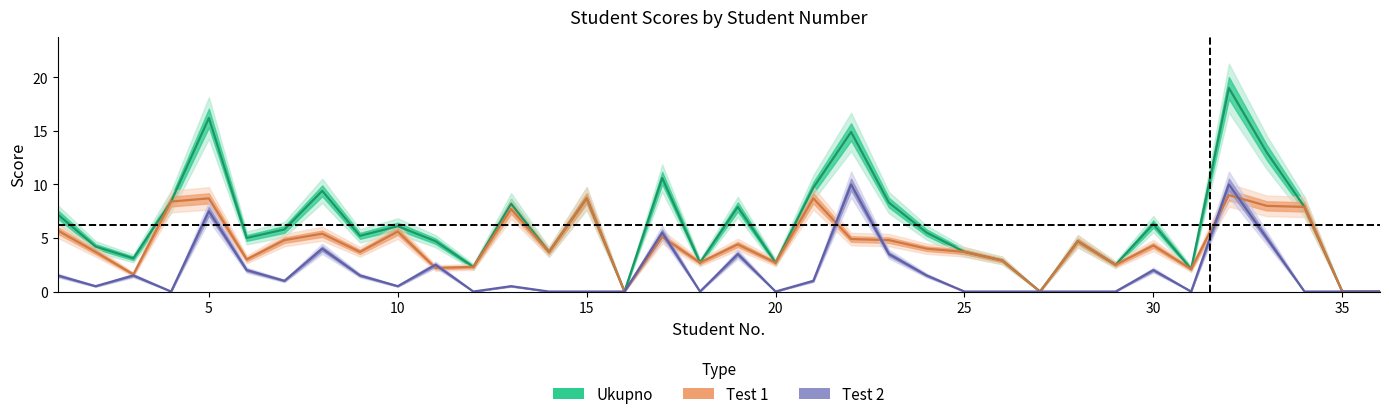

Reading right to left, extract all data points from this chart.

Ukupno: 0.0	0.0	7.9	13.0	19.0	2.1	6.3	2.5	4.7	0.0	2.9	3.7	5.5	8.3	14.9	9.7	2.7	7.9	2.7	10.6	0.0	8.7	3.7	8.2	2.3	4.7	6.1	5.2	9.4	5.8	5.0	16.2	8.4	3.1	4.2	7.2
Test 1: 0.0	0.0	7.9	8.0	9.0	2.1	4.3	2.5	4.7	0.0	2.9	3.7	4.0	4.8	4.9	8.7	2.7	4.4	2.7	5.1	0.0	8.7	3.7	7.7	2.3	2.2	5.6	3.7	5.4	4.8	3.0	8.7	8.4	1.6	3.7	5.7
Test 2: 0.0	0.0	0.0	5.0	10.0	0.0	2.0	0.0	0.0	0.0	0.0	0.0	1.5	3.5	10.0	1.0	0.0	3.5	0.0	5.5	0.0	0.0	0.0	0.5	0.0	2.5	0.5	1.5	4.0	1.0	2.0	7.5	0.0	1.5	0.5	1.5